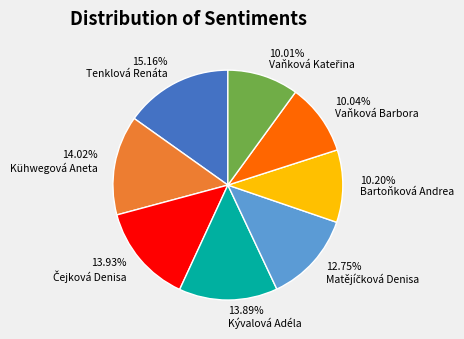

Between 14.02% Kühwegová Aneta and 15.16% Tenklová Renáta, which is larger?

15.16% Tenklová Renáta